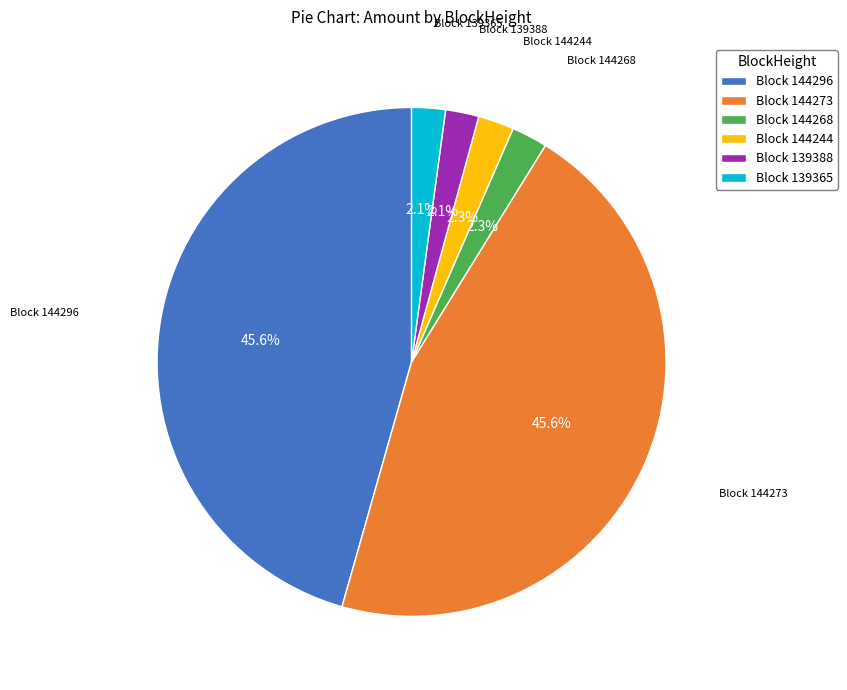

Approximately how many times larger is the value at Block 139388 compared to Block 139365?

1.0